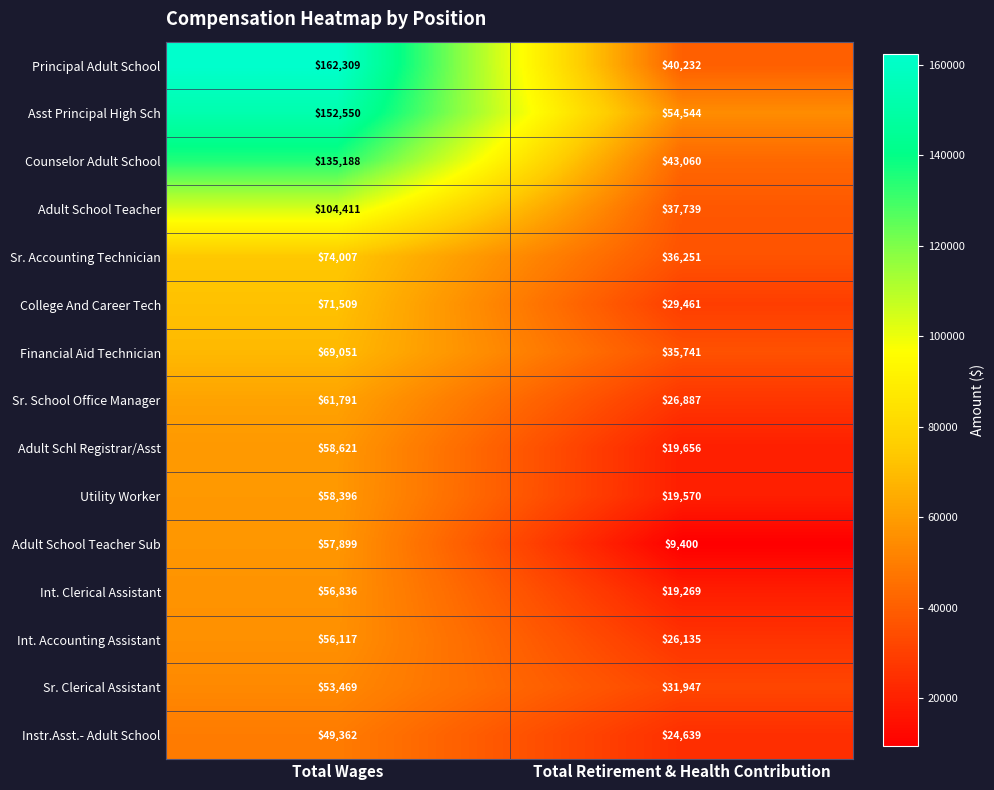

Where is Adult Schl Registrar/Asst nearest to the value 39138?

Total Retirement & Health Contribution